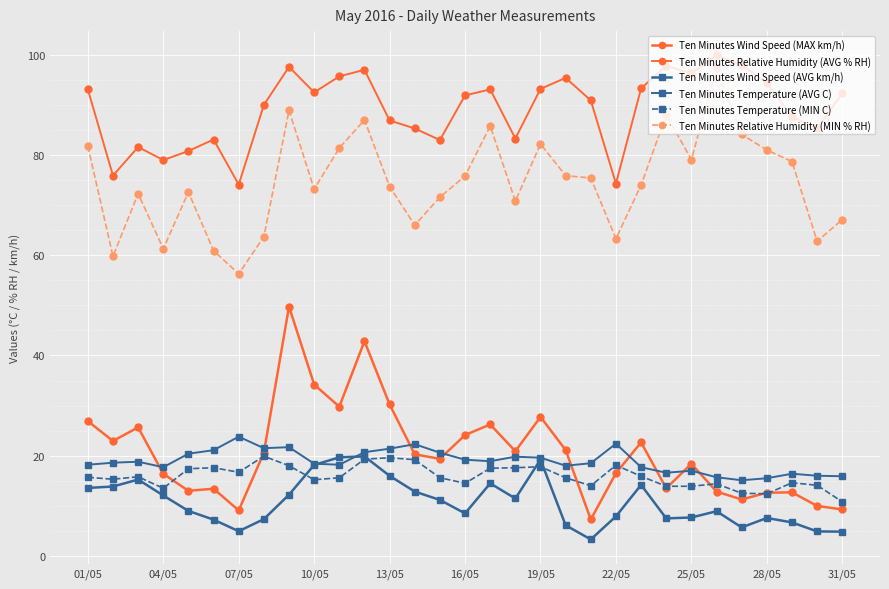

How many data points in Ten Minutes Wind Speed (AVG km/h) are less than 8?

13